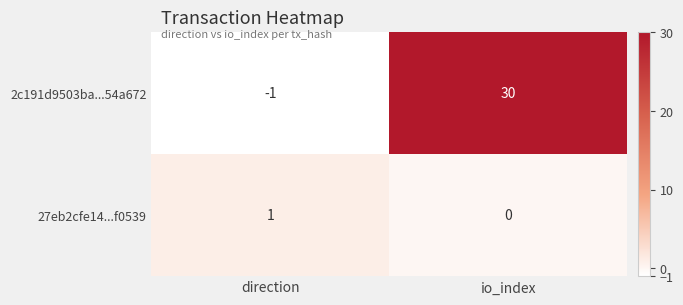

How many distinct data groups are displayed?

2